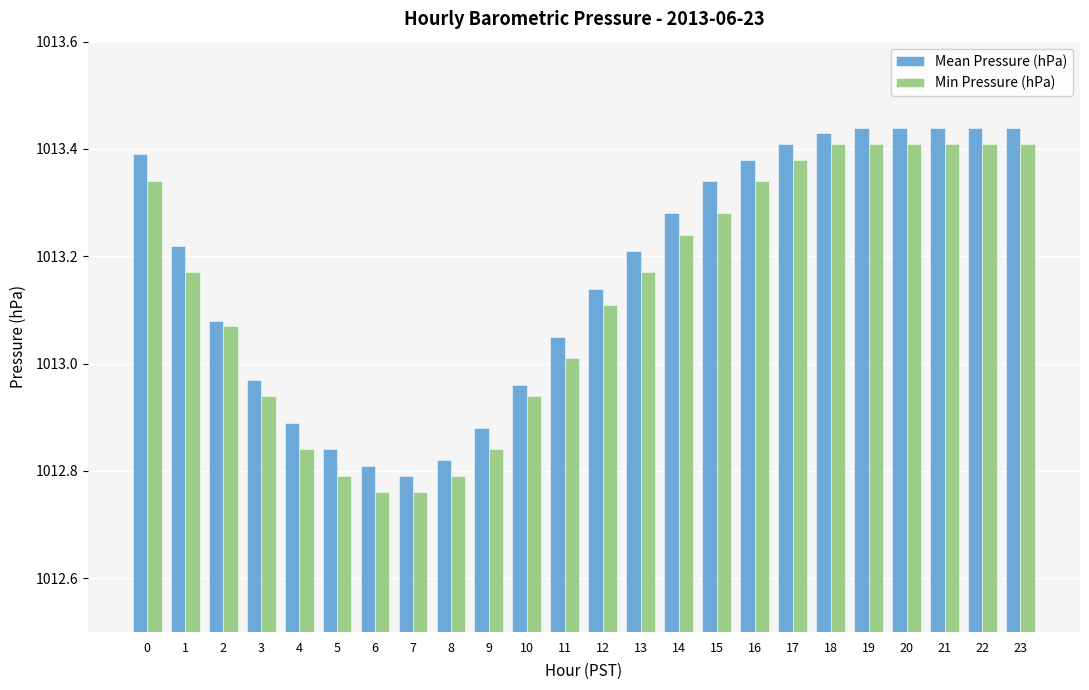

Between 6 and 18, which series saw the biggest shift?

Min Pressure (hPa)